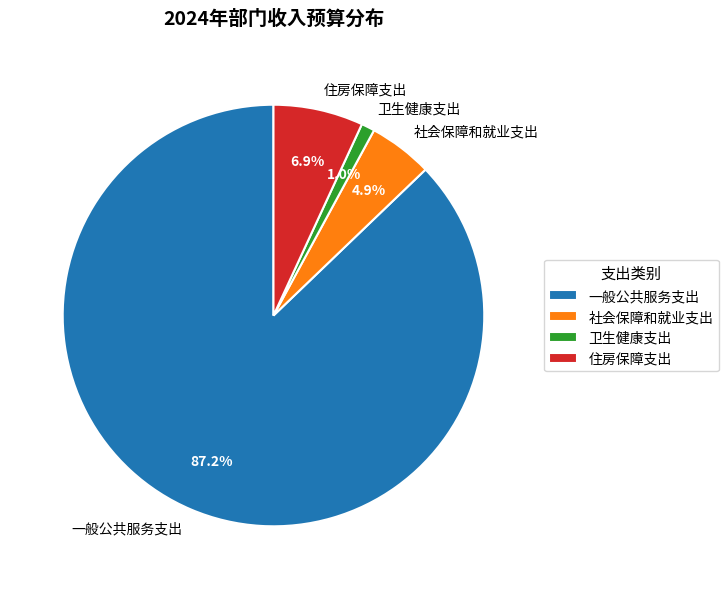

Which slice is the smallest?

卫生健康支出